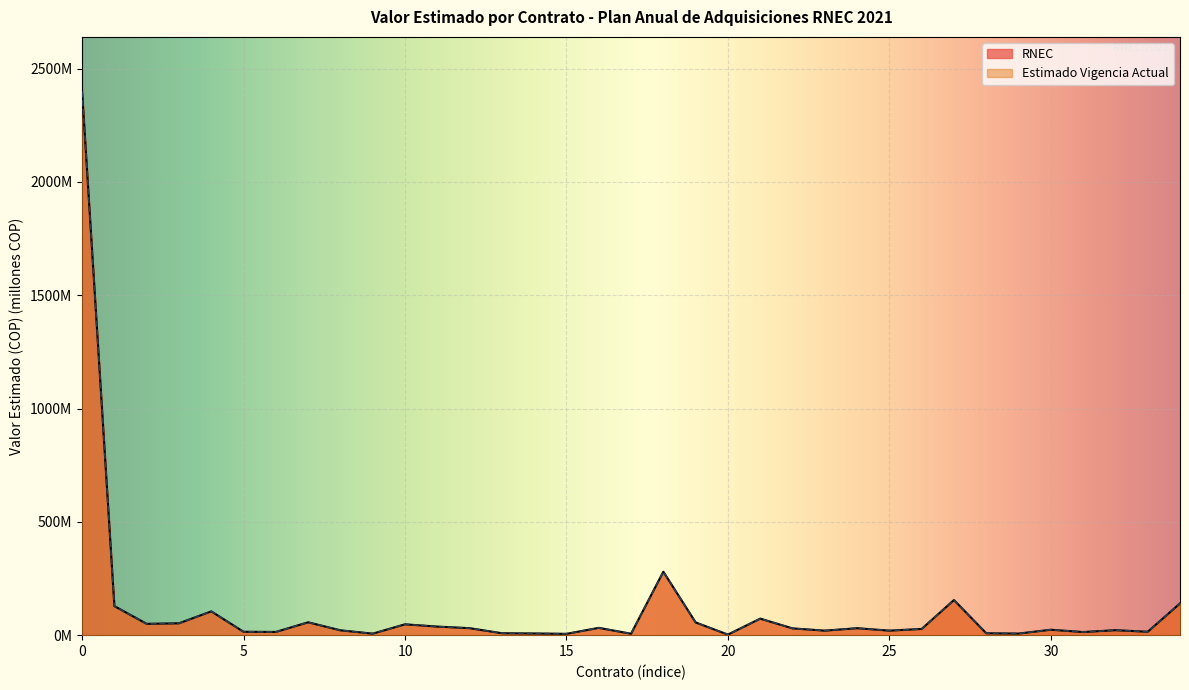

Reading left to right, what are all the values shown in this chart?

RNEC: 2400.0	128.3	50.0	52.3	105.0	15.0	14.3	56.8	21.4	6.7	47.9	37.9	30.9	8.6	7.5	5.9	32.3	6.3	280.0	56.2	2.5	73.0	30.0	20.0	30.8	20.0	27.5	155.0	8.4	7.0	24.0	13.8	22.0	15.0	140.0
Estimado Vigencia Actual: 2400.0	128.3	50.0	52.3	105.0	15.0	14.3	56.8	21.4	6.7	47.9	37.9	30.9	8.6	7.5	5.9	32.3	6.3	280.0	56.2	2.5	73.0	30.0	20.0	30.8	20.0	27.5	155.0	8.4	7.0	24.0	13.8	22.0	15.0	140.0